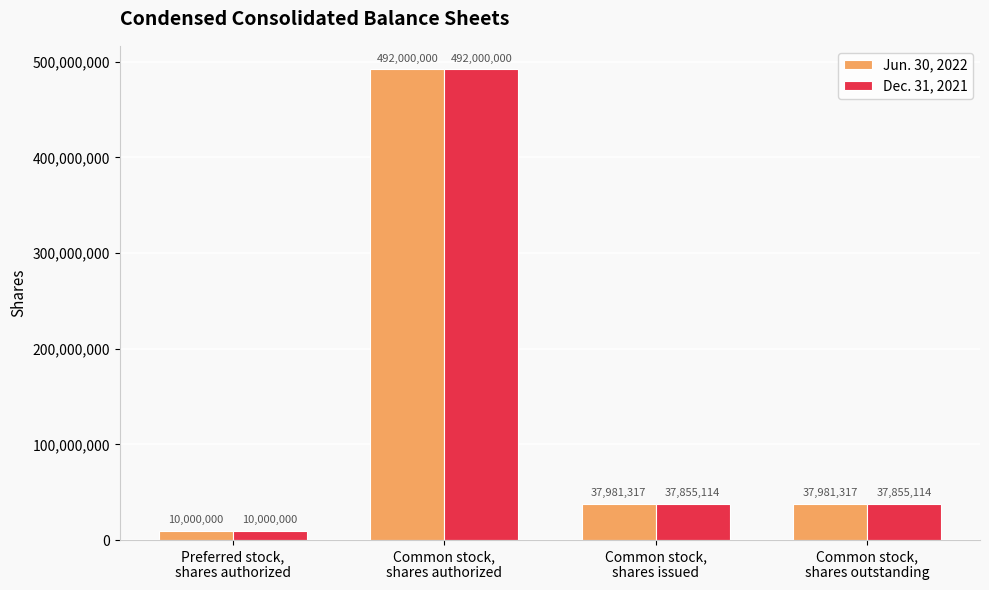

Is it true that Dec. 31, 2021 equals 492000000 at Common stock,
shares authorized?

True